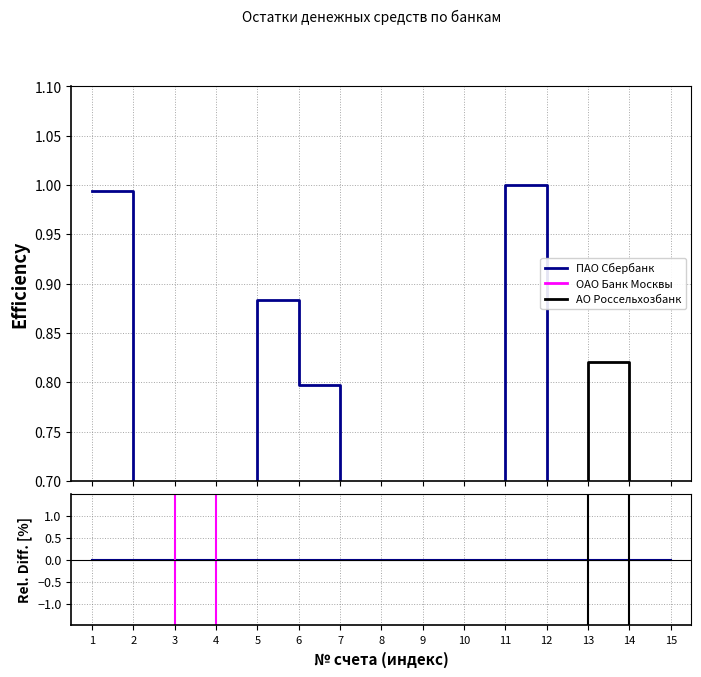

Which series changed the most between 1 and 9?

ПАО Сбербанк